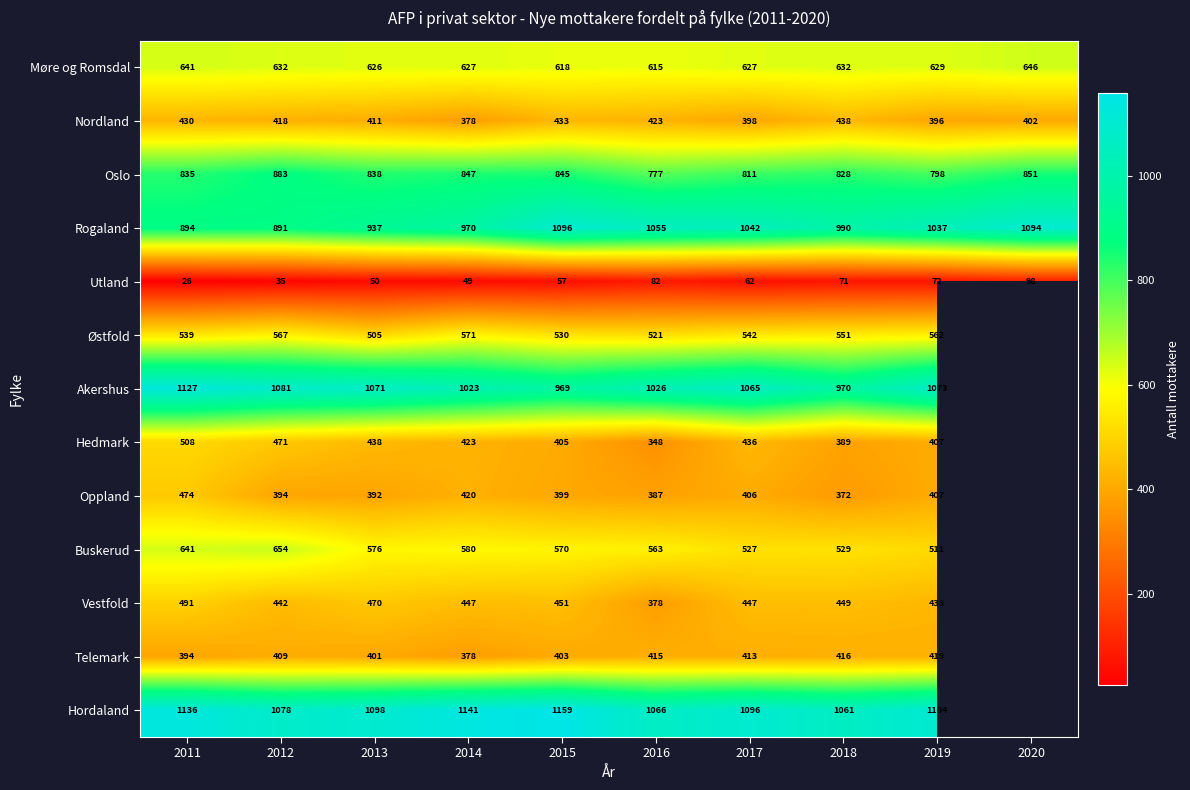

Which series changed the most between 2017 and 2019?

Hedmark